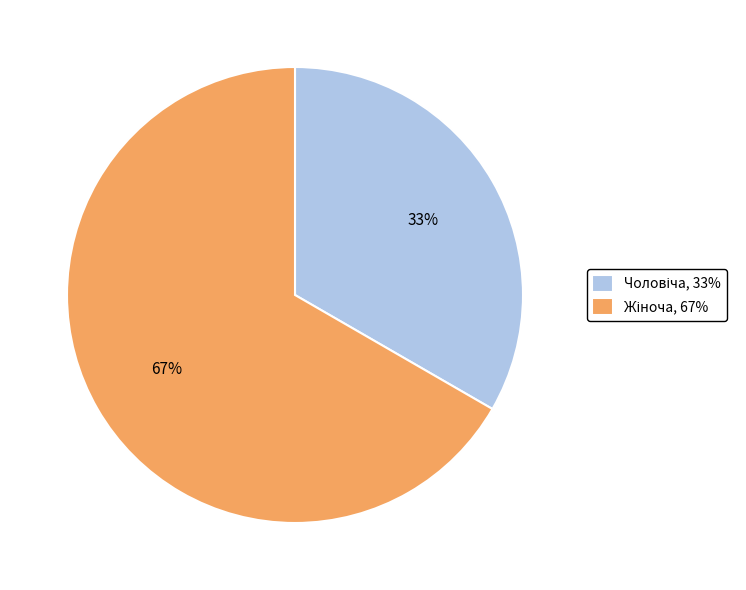

To the nearest percent, what is the average slice percentage?

50%